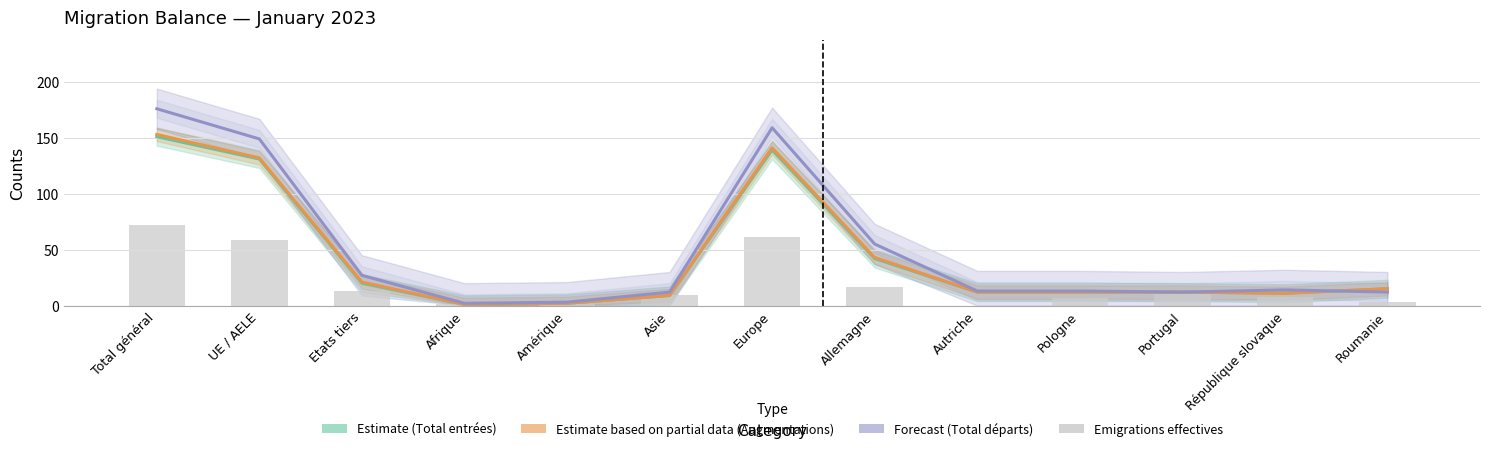

At which label is Total départs (Forecast) closest to 89?

Allemagne